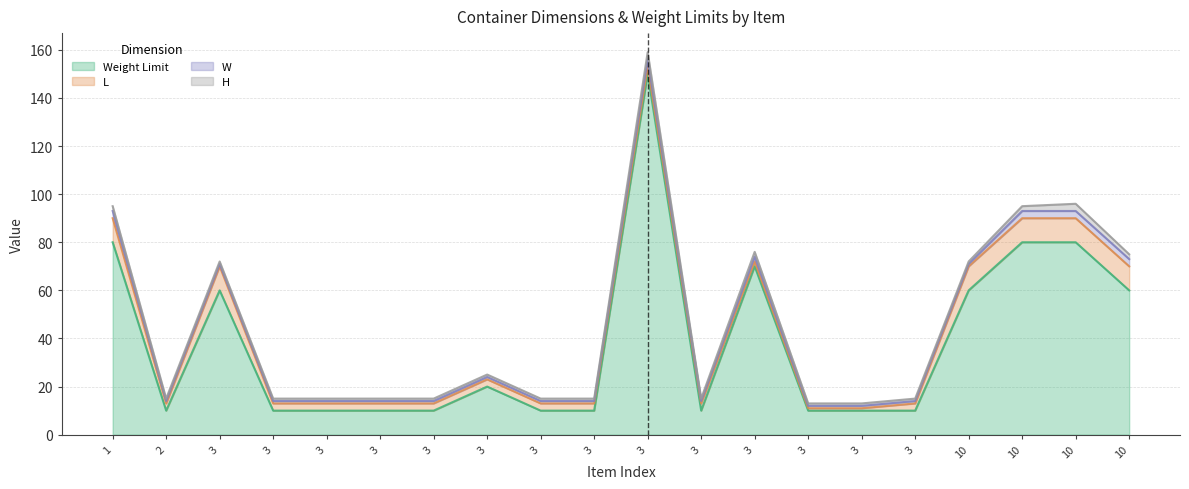

What is the total value across all series at 3?

72